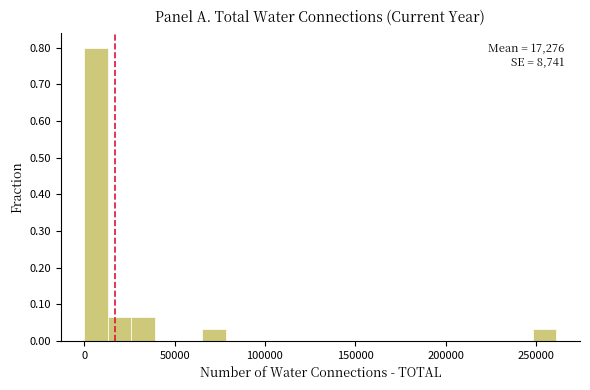

Around what value on the x-axis is the tallest bar? Give the approximate position of its centre, as read against the axis.

5000